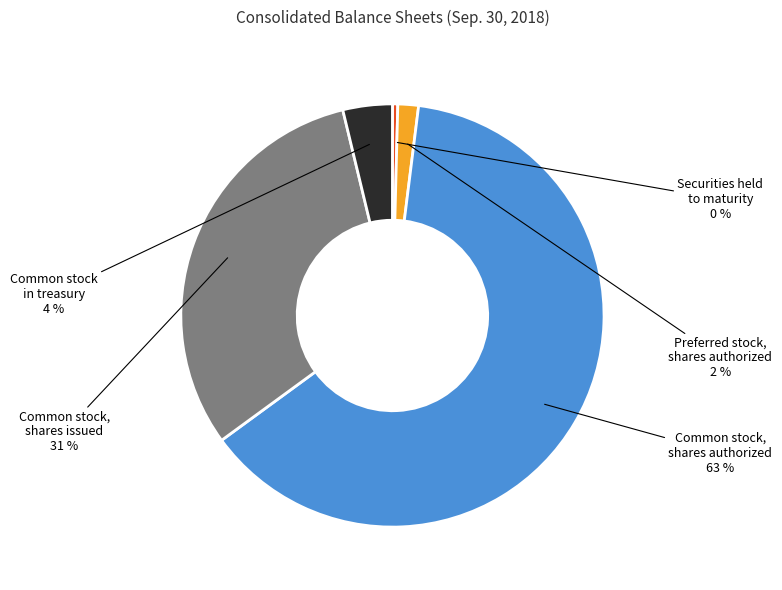

Do Preferred stock, shares authorized and Common stock, shares authorized together represent more than half of the pie?

Yes